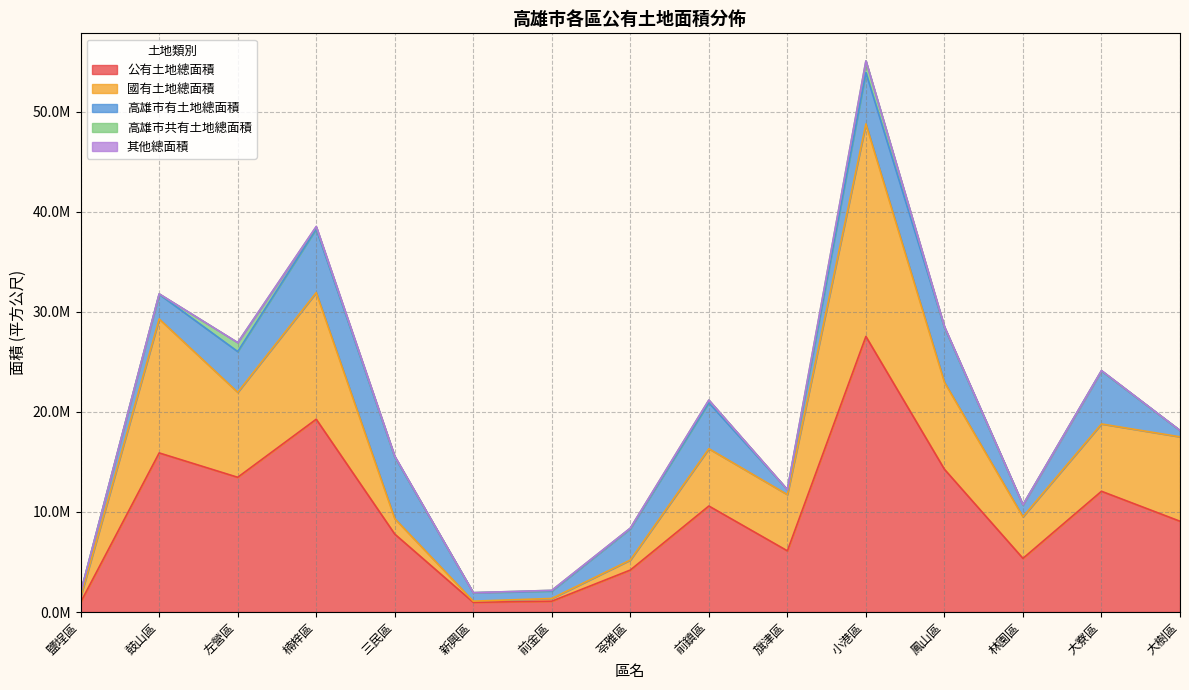

Reading left to right, what are all the values shown in this chart?

公有土地總面積: 978654.4	15901486.4	13466356.5	19271753.1	7788864.7	966977.2	1083120.3	4195018.2	10595402.7	6115708.5	27544232.1	14268029.9	5361947.8	12068766.3	9074303.8
國有土地總面積: 531722.3	13391838.3	8496245.4	12654870.8	1543073.0	118551.5	270844.0	1001135.1	5728038.0	5620900.1	21247791.4	8701924.7	4156586.7	6729843.7	8437358.0
高雄市有土地總面積: 442038.0	2468093.1	4069115.1	6359849.4	6168732.2	835467.7	743220.3	3131193.9	4592438.6	490528.4	5123791.2	5475748.9	1184571.7	5300104.1	627212.1
高雄市共有土地總面積: 1036.0	36437.0	895722.0	215086.9	48163.0	12140.0	67877.0	49150.0	265478.2	4280.0	1168516.5	50299.2	9766.9	25308.1	6540.6
其他總面積: 135.0	5086.0	4154.0	39380.0	28042.5	810.0	1179.0	11804.2	7940.0	0.0	4133.0	38729.1	11022.4	13509.6	3193.1